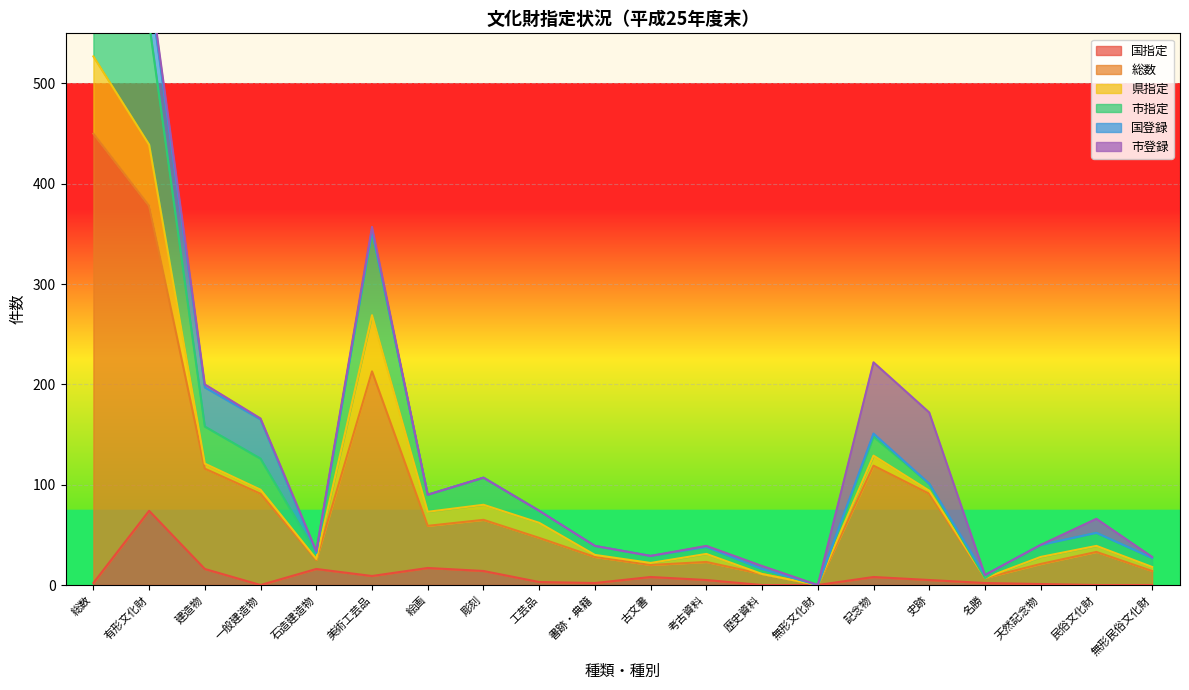

Which label corresponds to the smallest value in the chart?

一般建造物